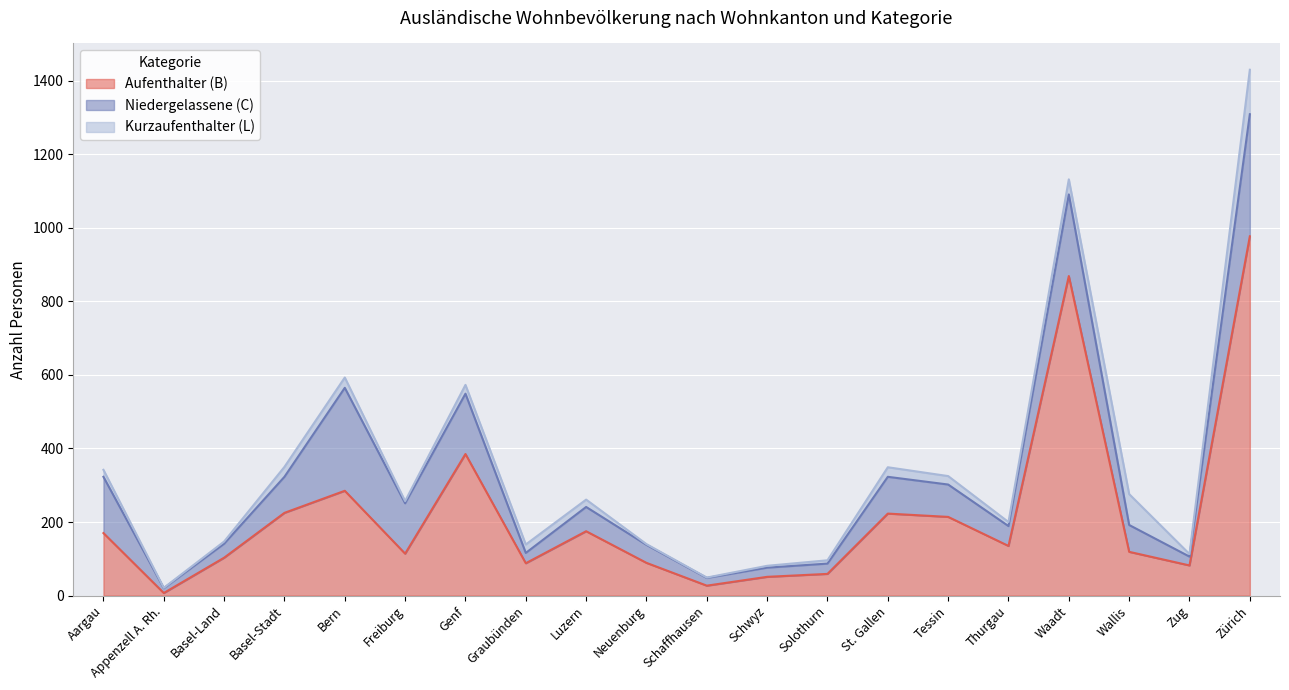

In Niedergelassene (C), how many points are lower than both neighbors (excluding endpoints)?

6